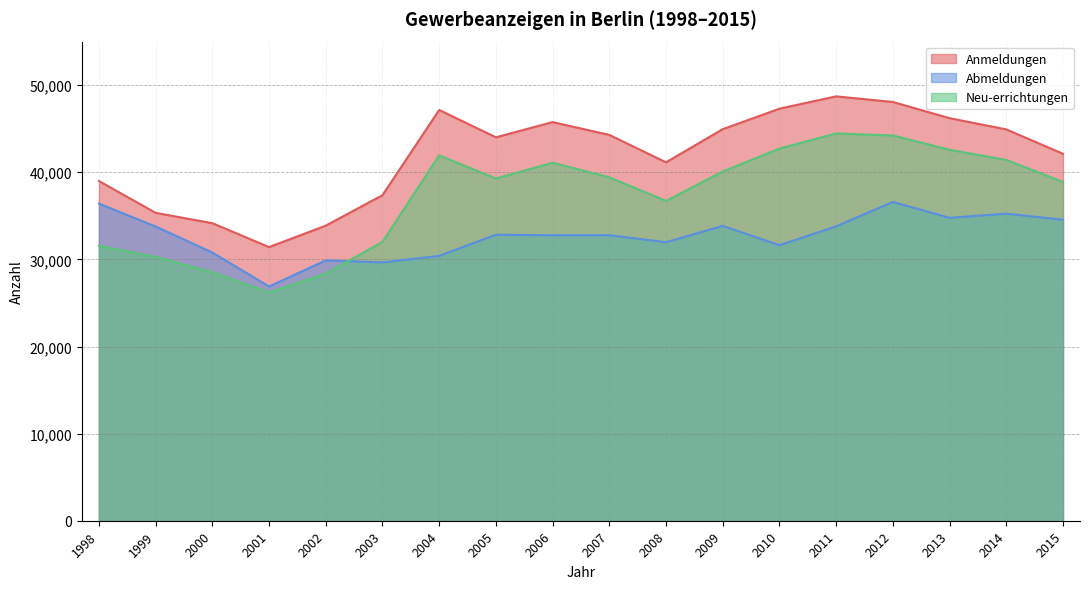

What is the approximate value of Abmeldungen at 2012?

36600